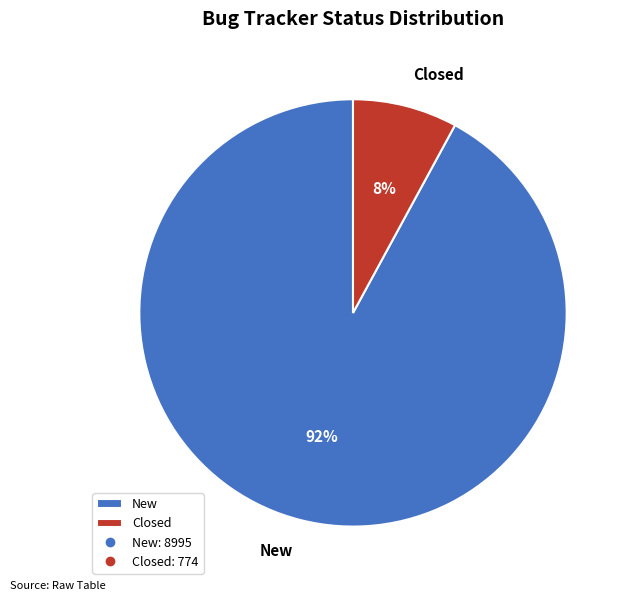

Is the sum of Closed and New greater than half?

Yes